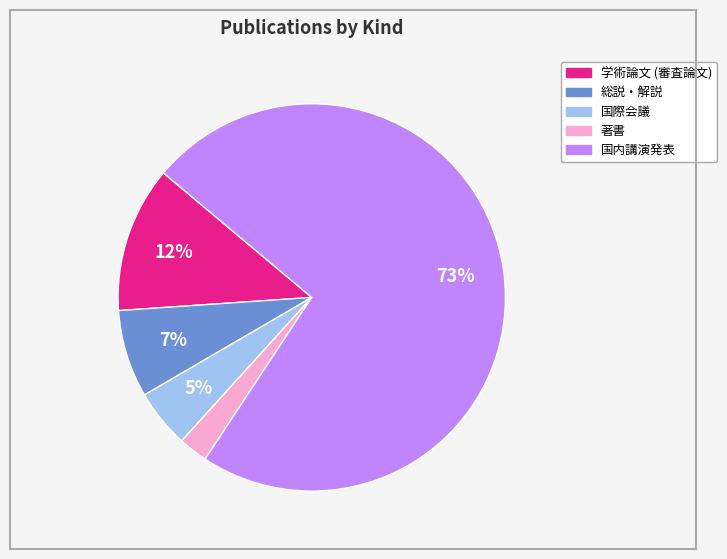

Count the number of slices in the pie.

5